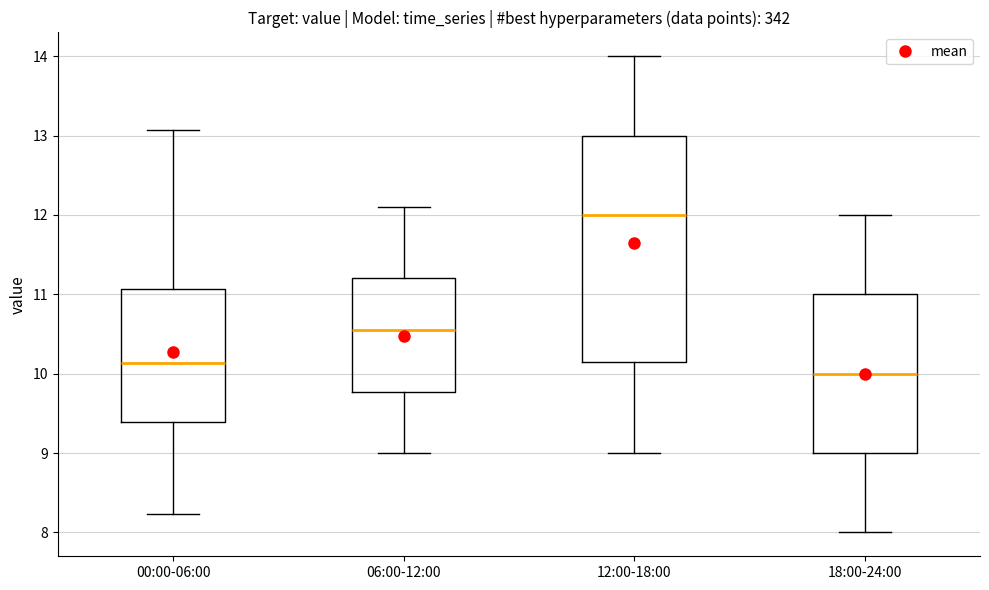

Which box is the tallest, from its lower edge to its upper edge?

12:00-18:00